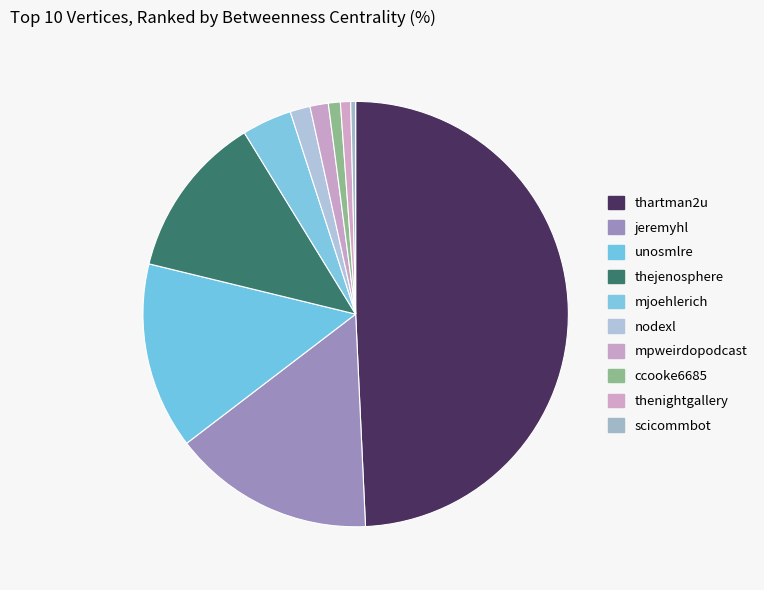

To the nearest percent, what portion does mpweirdopodcast represent?

1%